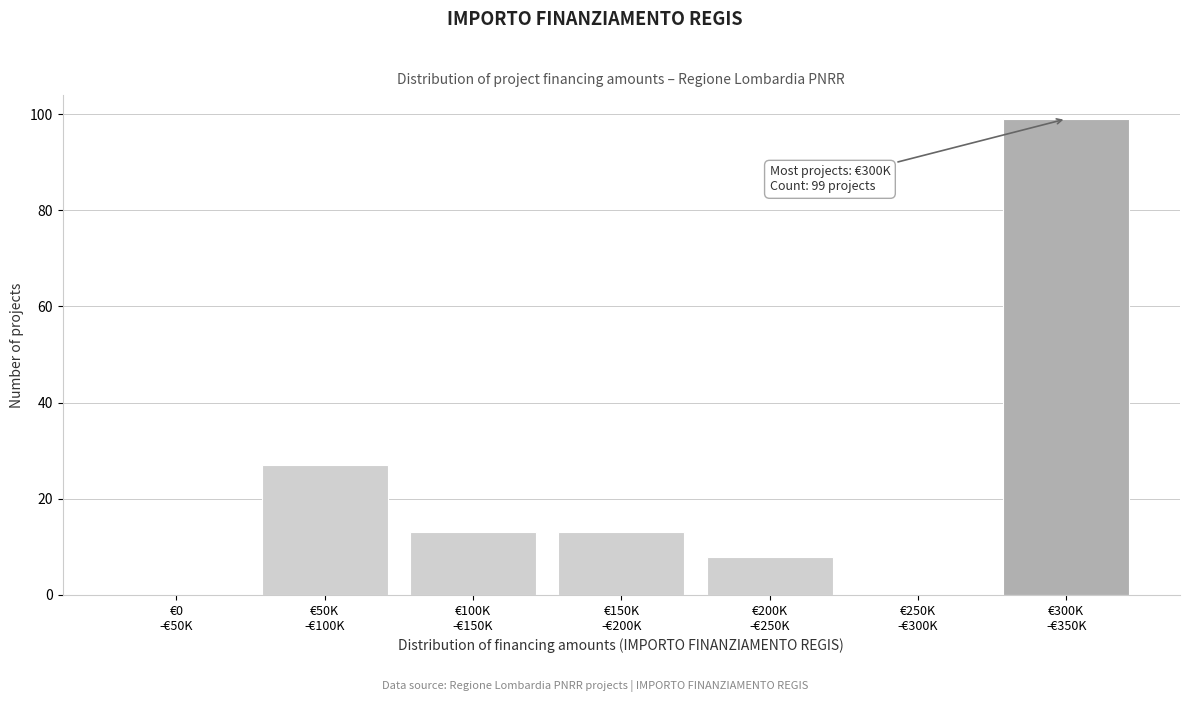

What is the maximum value shown in the chart?

99